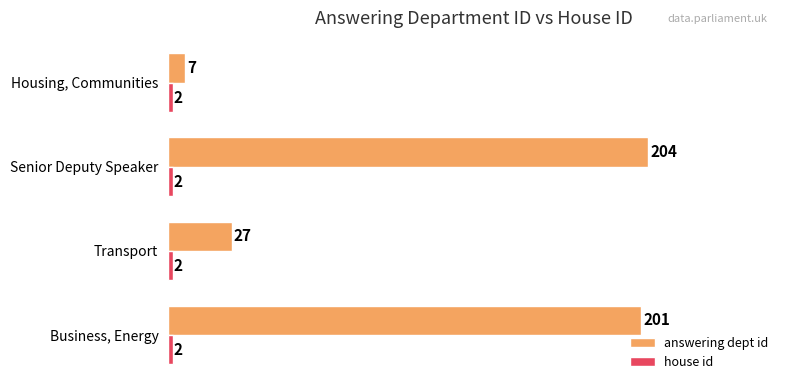

At which label is answering dept id closest to 105?

Transport